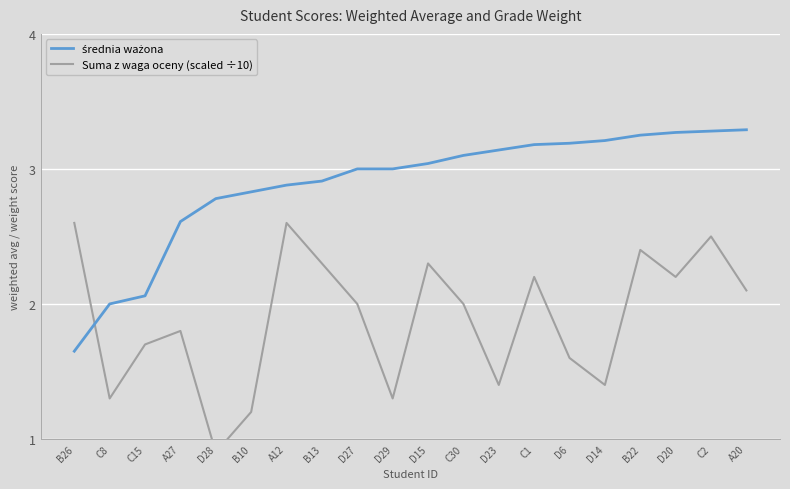

True or false: Suma z waga oceny (scaled ÷10) and średnia ważona intersect in this chart.

True